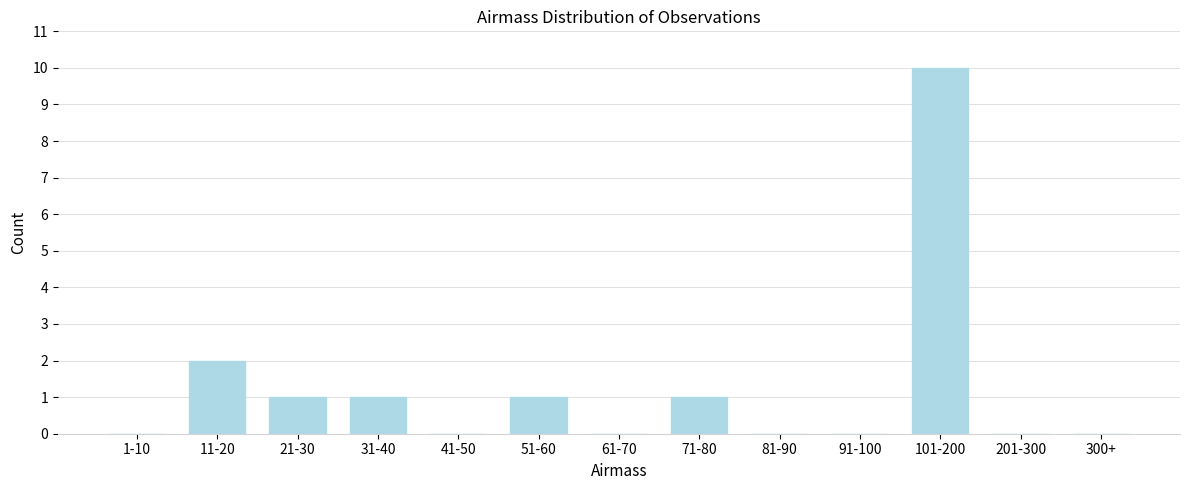

Reading right to left, extract all data points from this chart.

300+=0	201-300=0	101-200=10	91-100=0	81-90=0	71-80=1	61-70=0	51-60=1	41-50=0	31-40=1	21-30=1	11-20=2	1-10=0